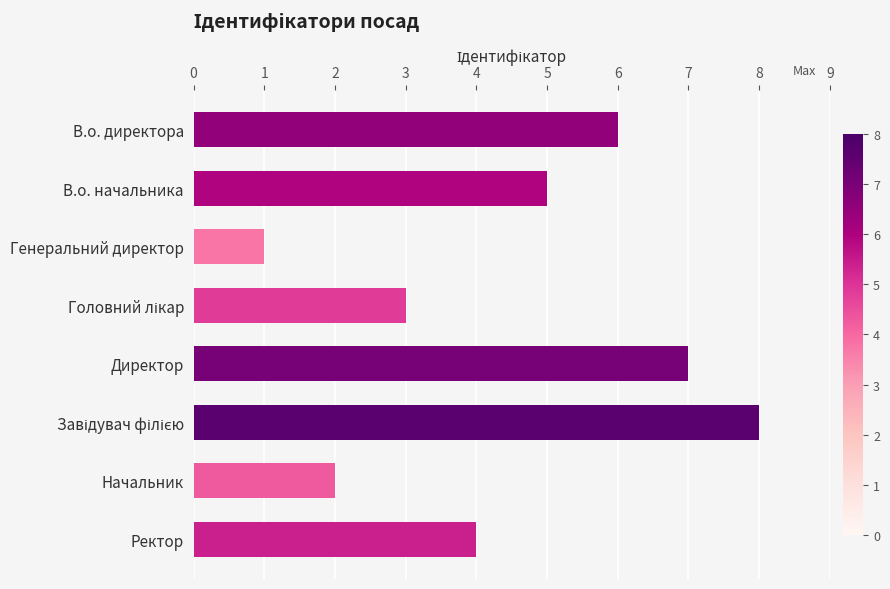

What is the label of the 6th bar from the bottom?

Генеральний директор